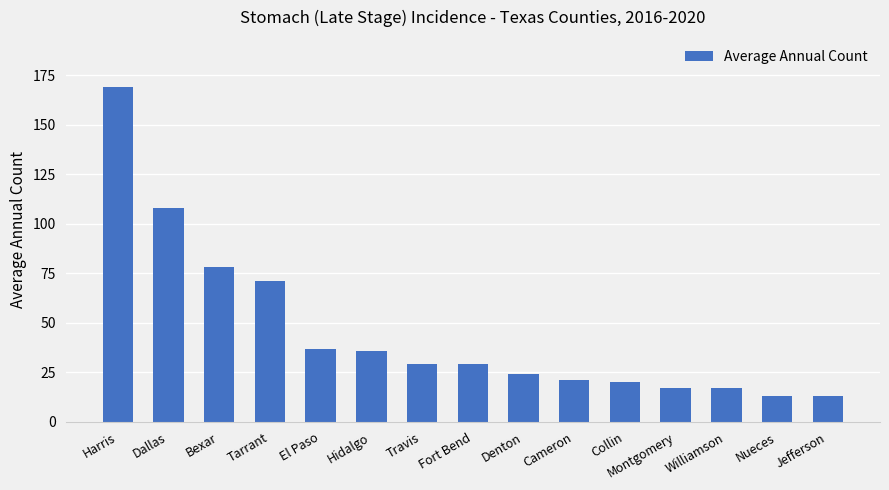

Between Cameron and Fort Bend, which is larger?

Fort Bend